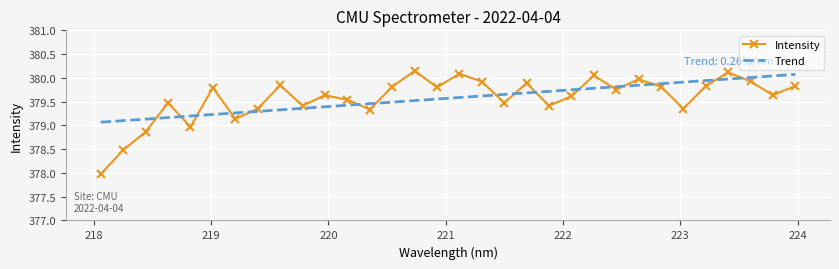

What position from the right is 221.8812?

12